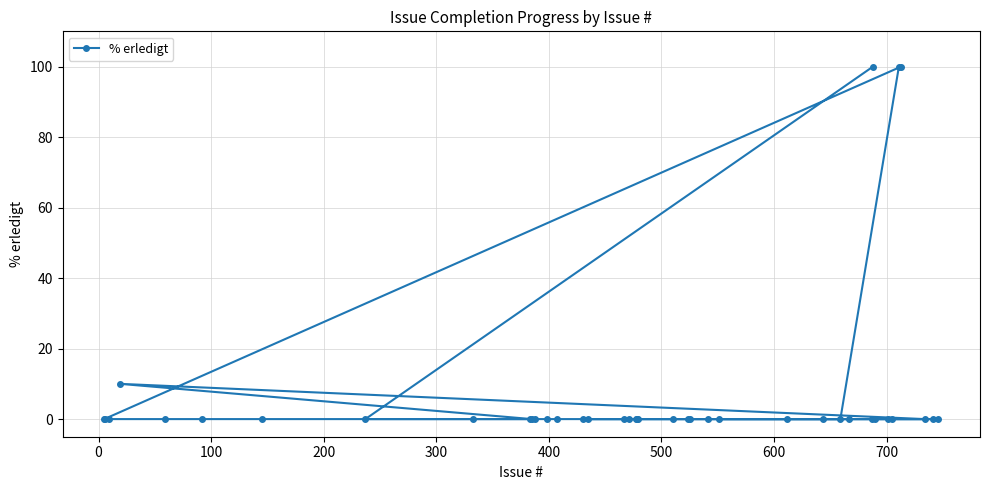

Reading left to right, extract all data points from this chart.

0	0	0	10	0	0	0	0	0	0	0	0	0	0	0	0	0	0	0	0	0	0	0	0	0	0	0	0	0	0	0	100	0	0	0	100	100	0	0	0